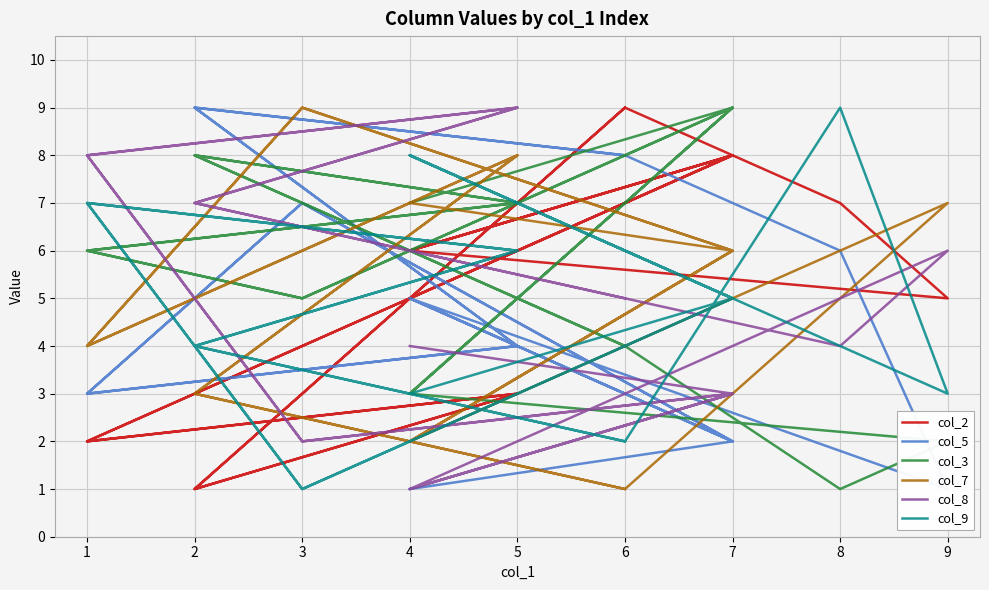

In col_3, how many points are higher than both neighbors (excluding endpoints)?

5